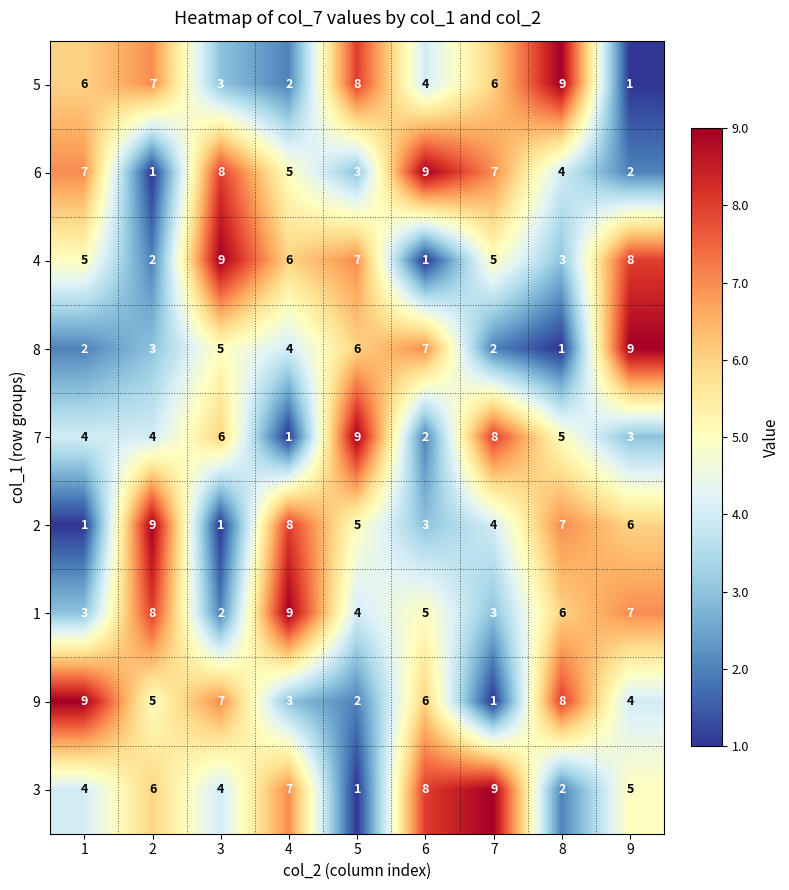

The 5 series shows 11 at 1. True or false?

False